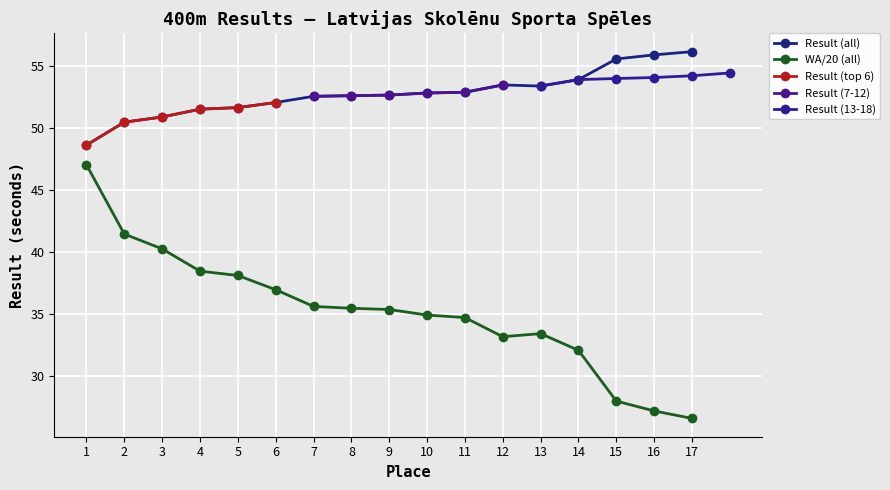

True or false: Result (top 6) has more than 2 interior local peaks.

False